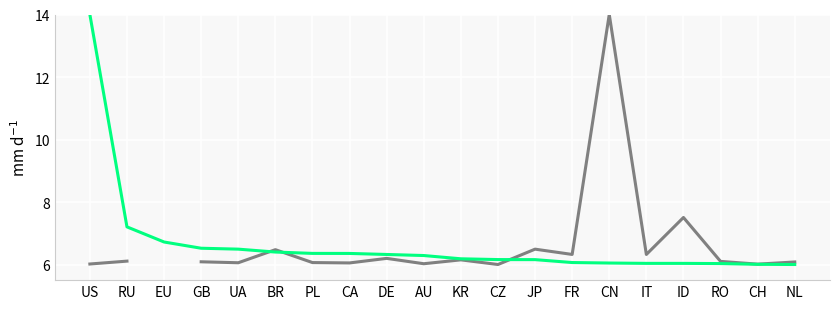

Which category has the highest value in the allocated ASNs series?

US